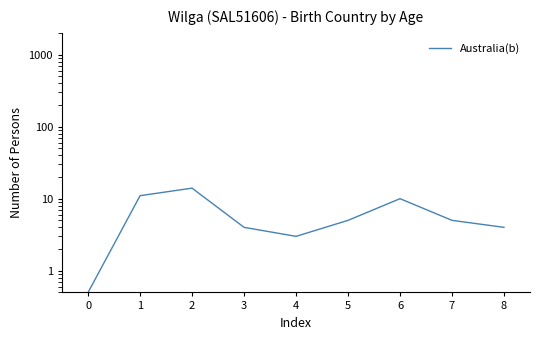

What is the smallest value displayed?

0.5